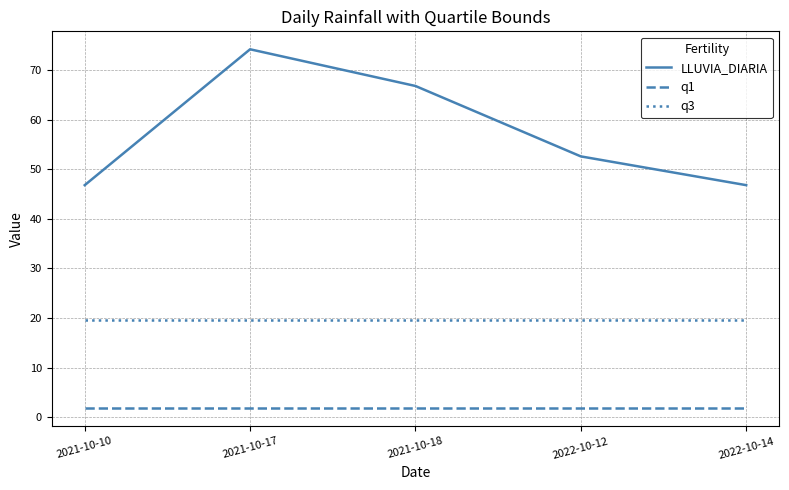

What position from the left is 2022-10-12?

4